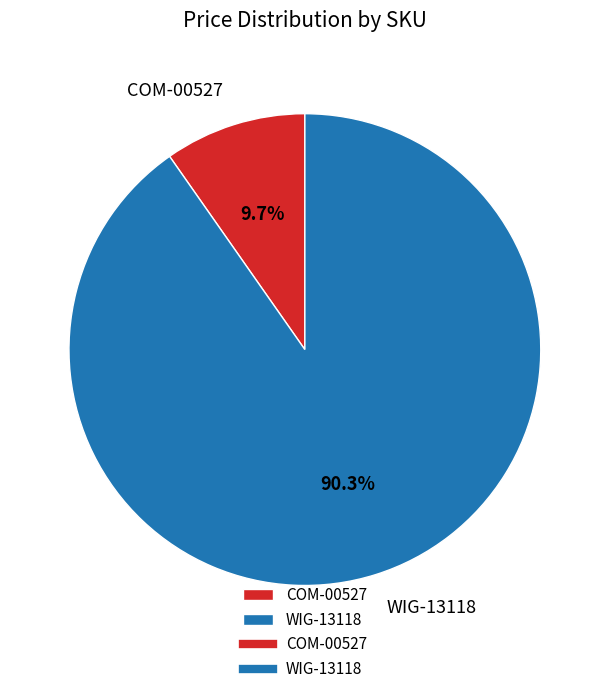

True or false: WIG-13118 accounts for 83% of the total.

False